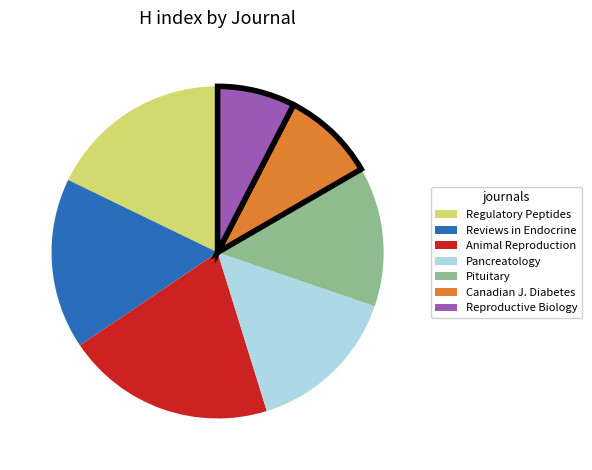

Does any single category account for the majority?

No